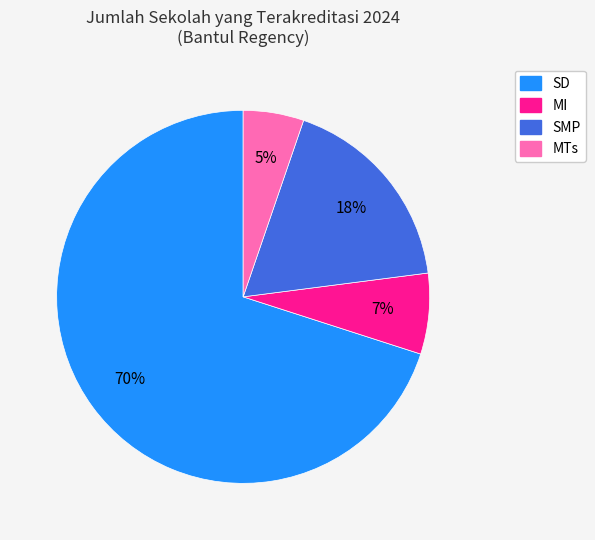

Which has a higher value, SMP or MTs?

SMP